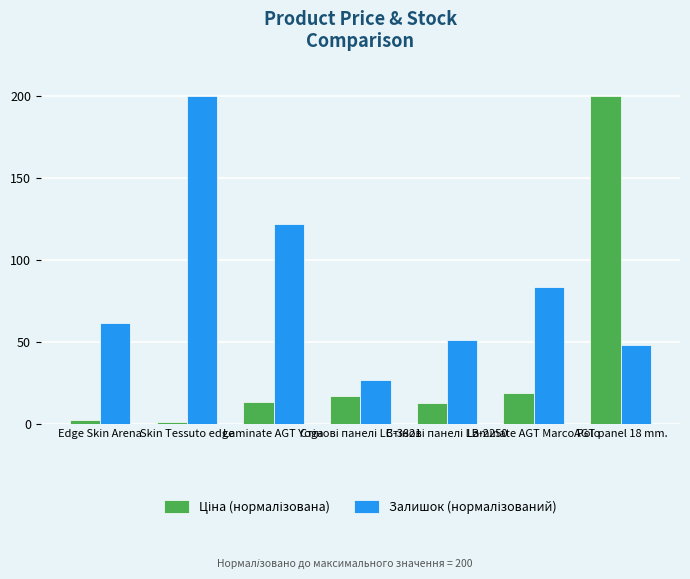

The value of Залишок (нормалізований) at AGT panel 18 mm. is 48.3. True or false?

True